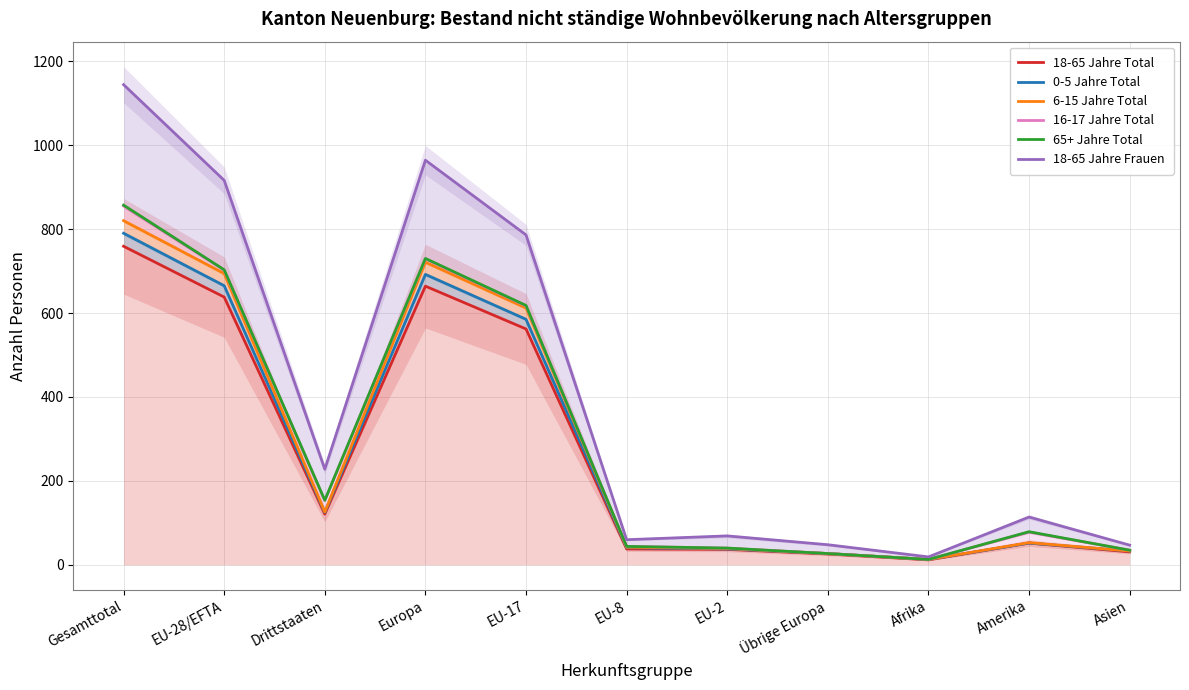

The value of 65+ Jahre Total at EU-8 is 44. True or false?

True